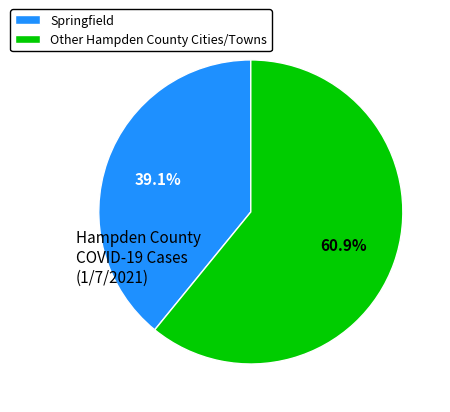

Count the number of slices in the pie.

2